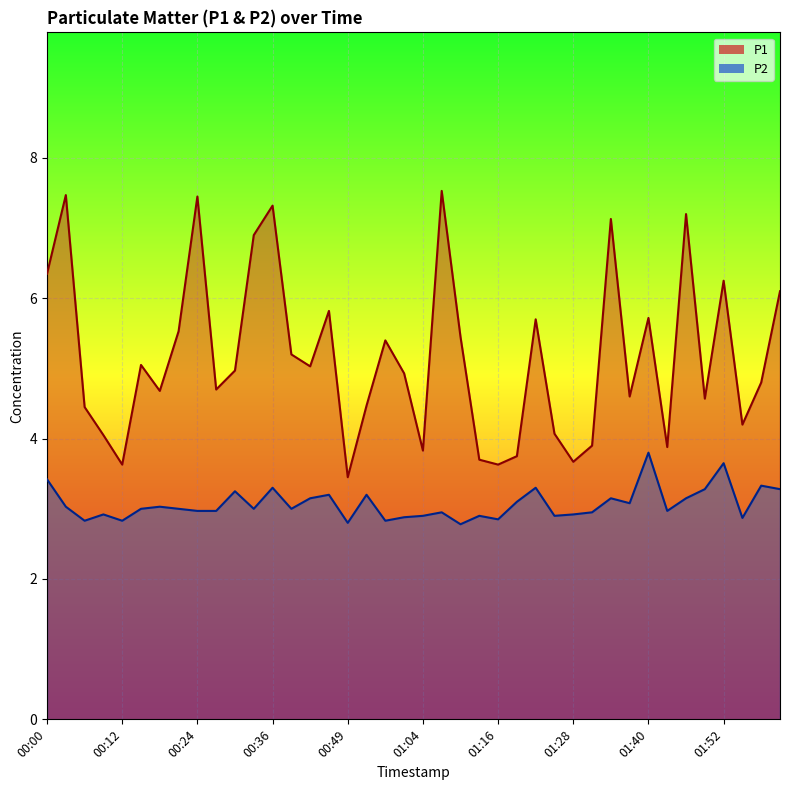

Which category has the lowest value across all series?

22